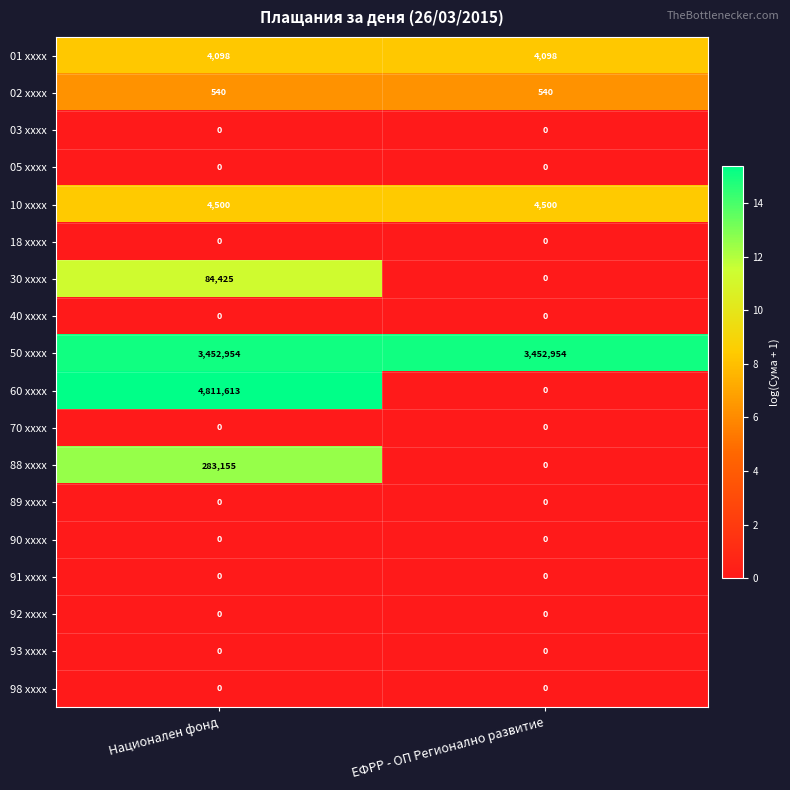

What is the maximum value for 10 xxxx?

4500